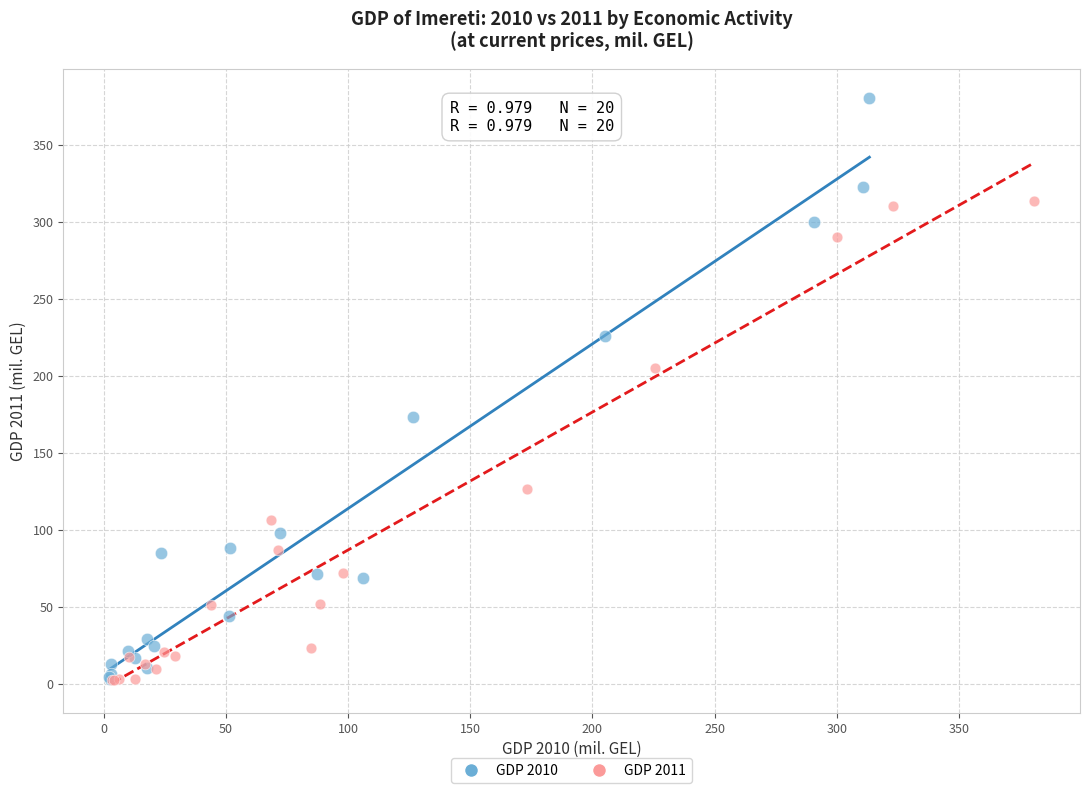

Which series has the widest spread of Y values?

GDP 2010